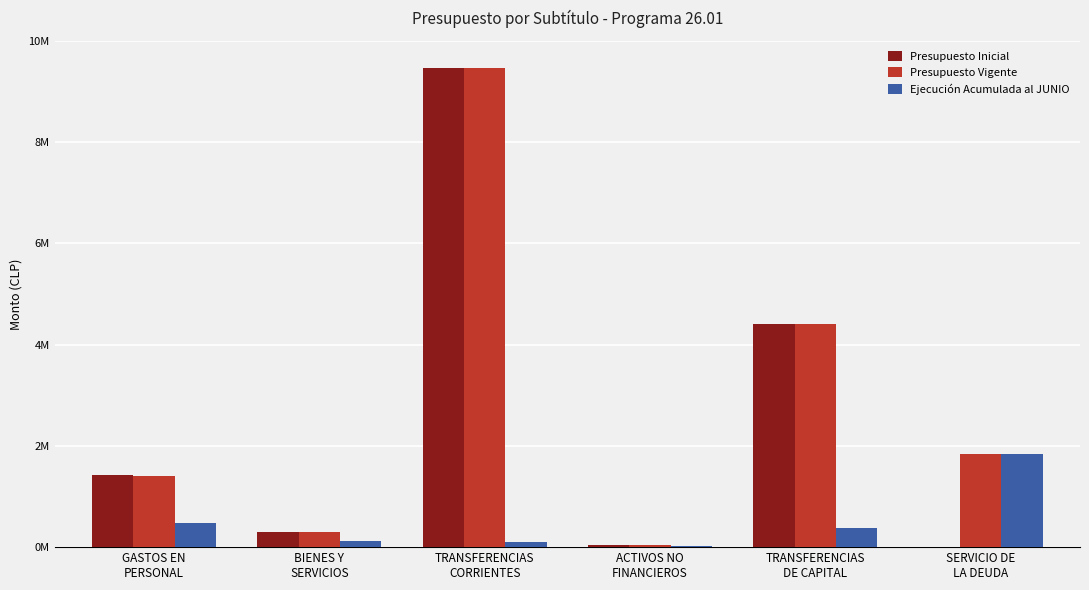

What are all the series names shown in the legend?

Presupuesto Inicial, Presupuesto Vigente, Ejecución Acumulada al JUNIO